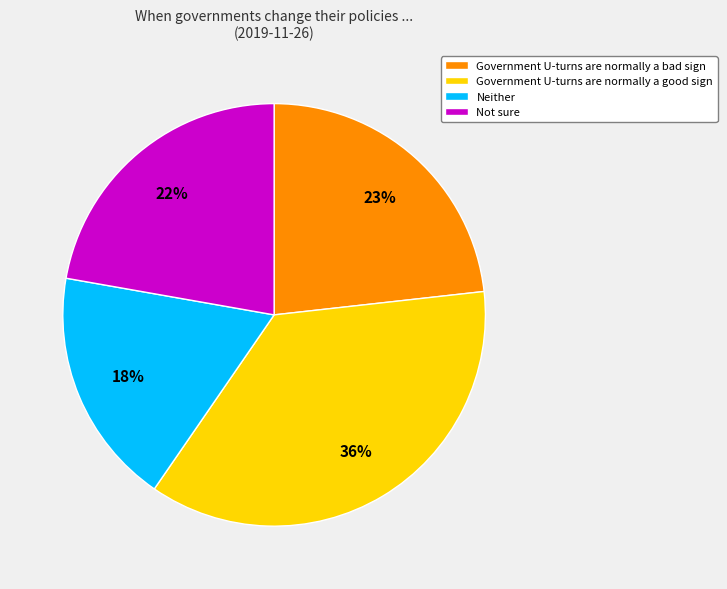

Does Neither represent more than half of the total?

No